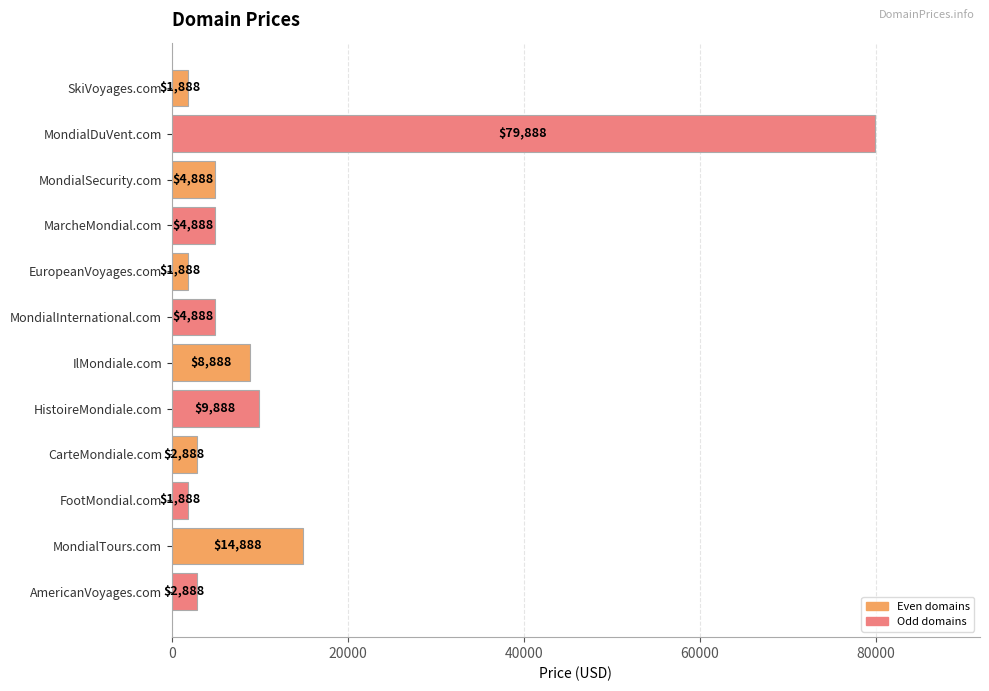

Reading bottom to top, transcribe all the data shown in this chart.

AmericanVoyages.com=2888	MondialTours.com=14888	FootMondial.com=1888	CarteMondiale.com=2888	HistoireMondiale.com=9888	IlMondiale.com=8888	MondialInternational.com=4888	EuropeanVoyages.com=1888	MarcheMondial.com=4888	MondialSecurity.com=4888	MondialDuVent.com=79888	SkiVoyages.com=1888